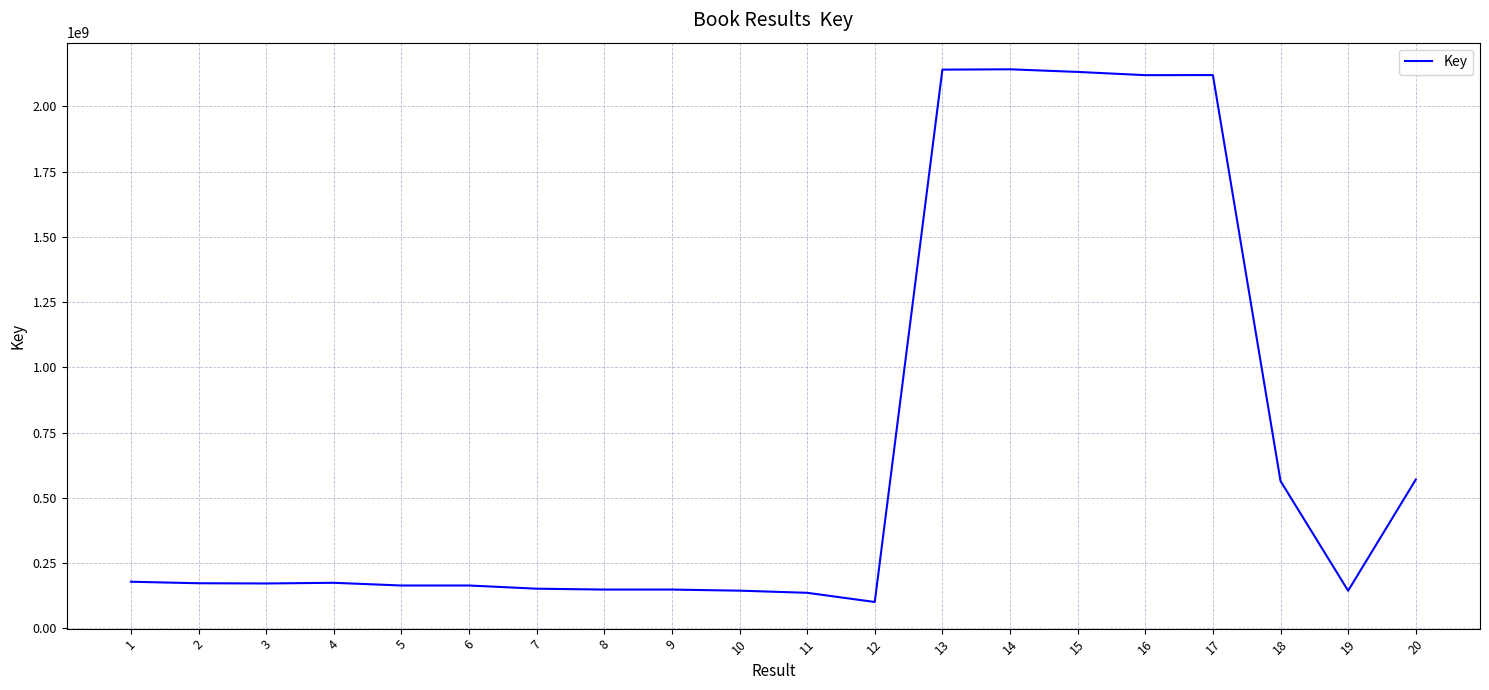

The chart shows a value of 33964881 at 10. True or false?

False